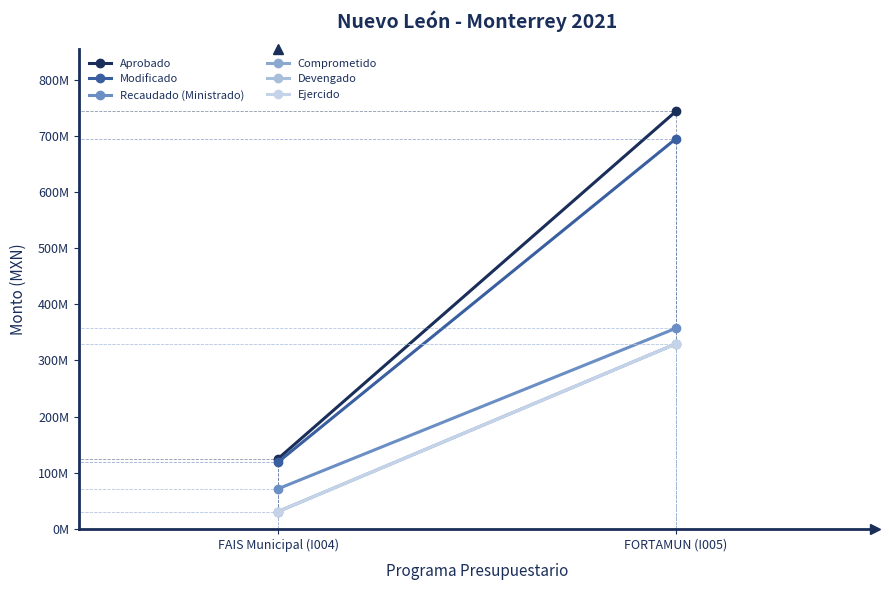

Which category has the lowest value in the Devengado series?

FAIS Municipal (I004)